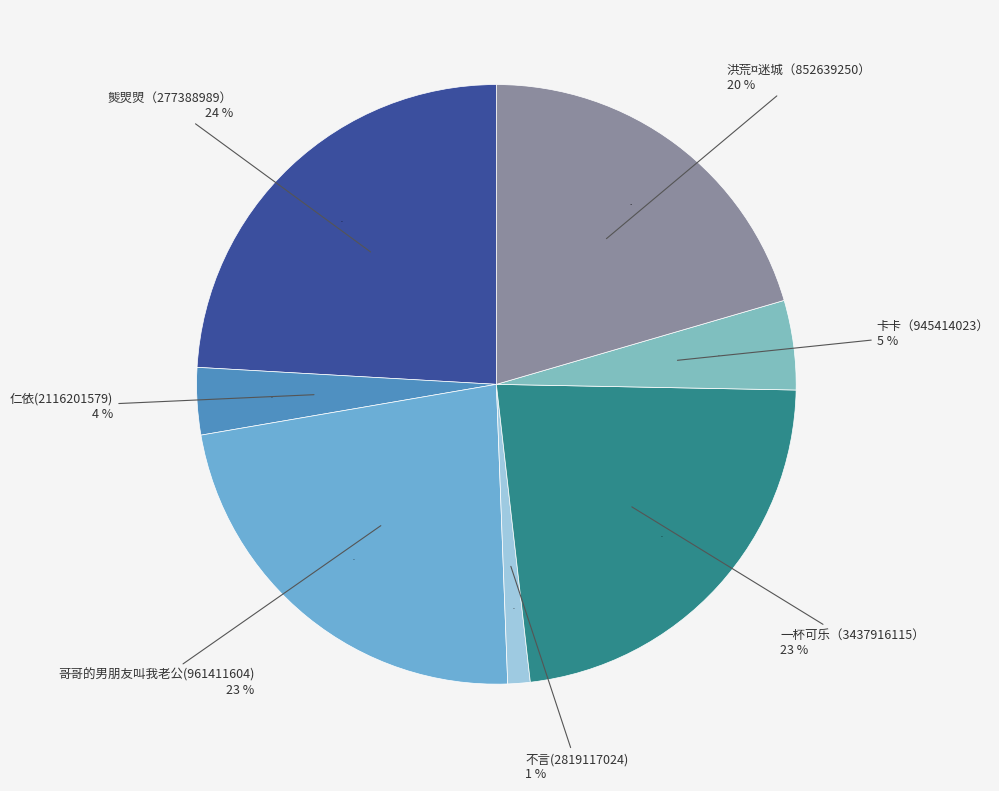

Does 哥哥的男朋友叫我老公(961411604) account for over 50% of the chart?

No